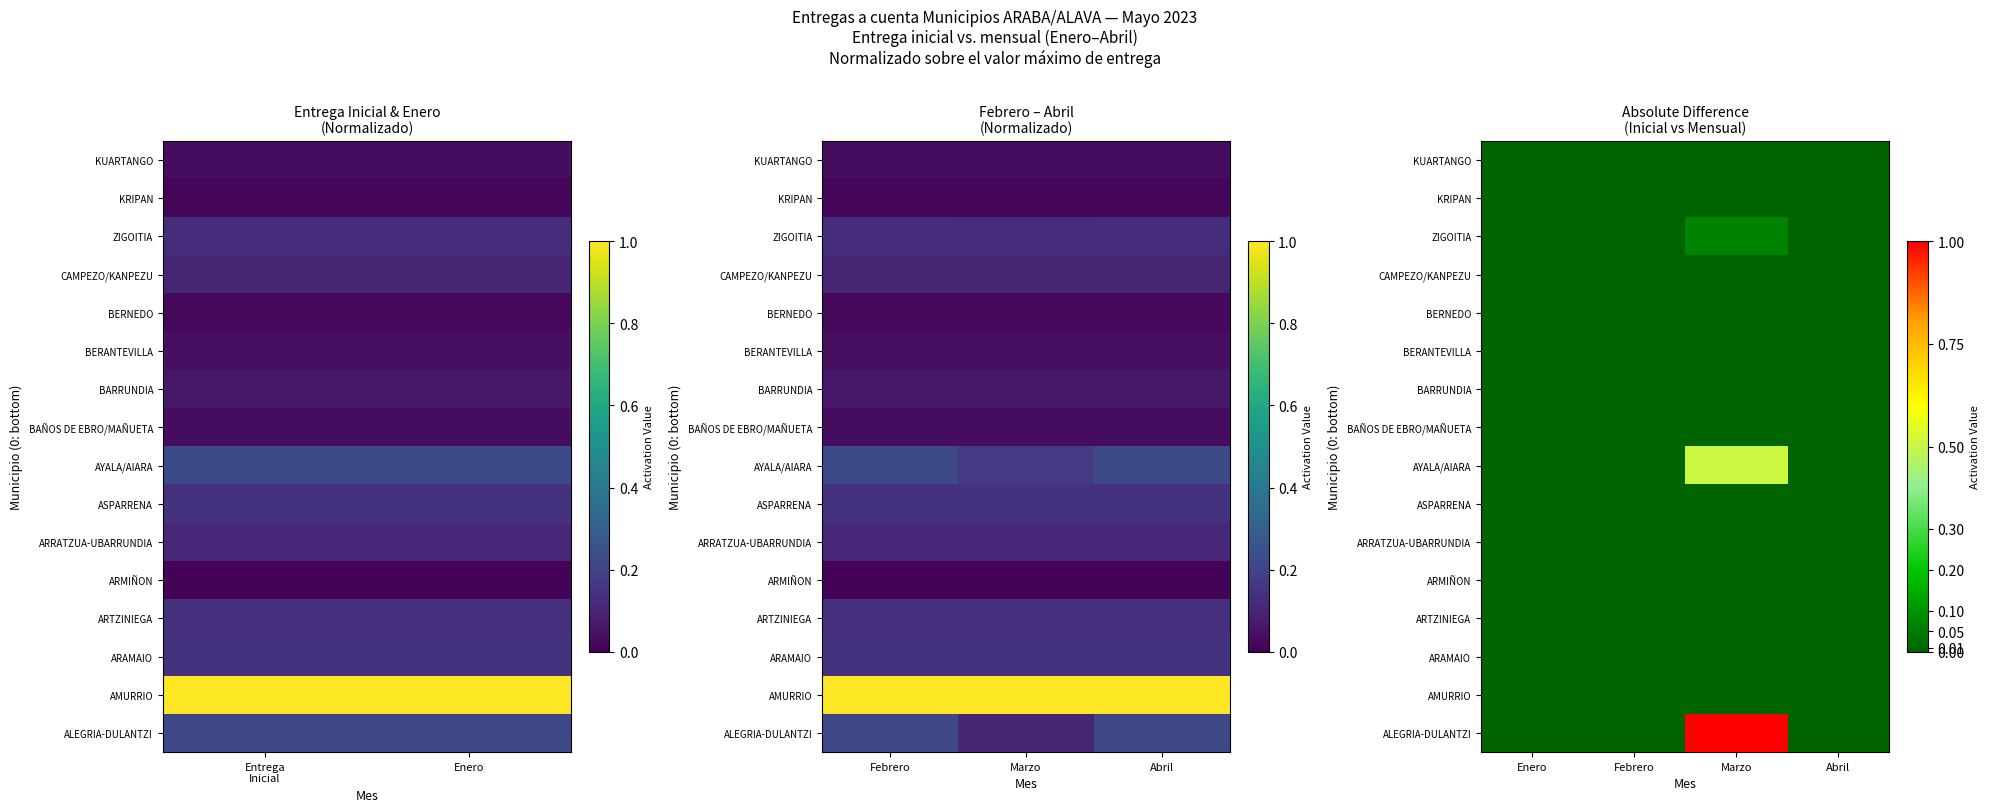

Which has a higher value, Abril or Marzo?

Marzo